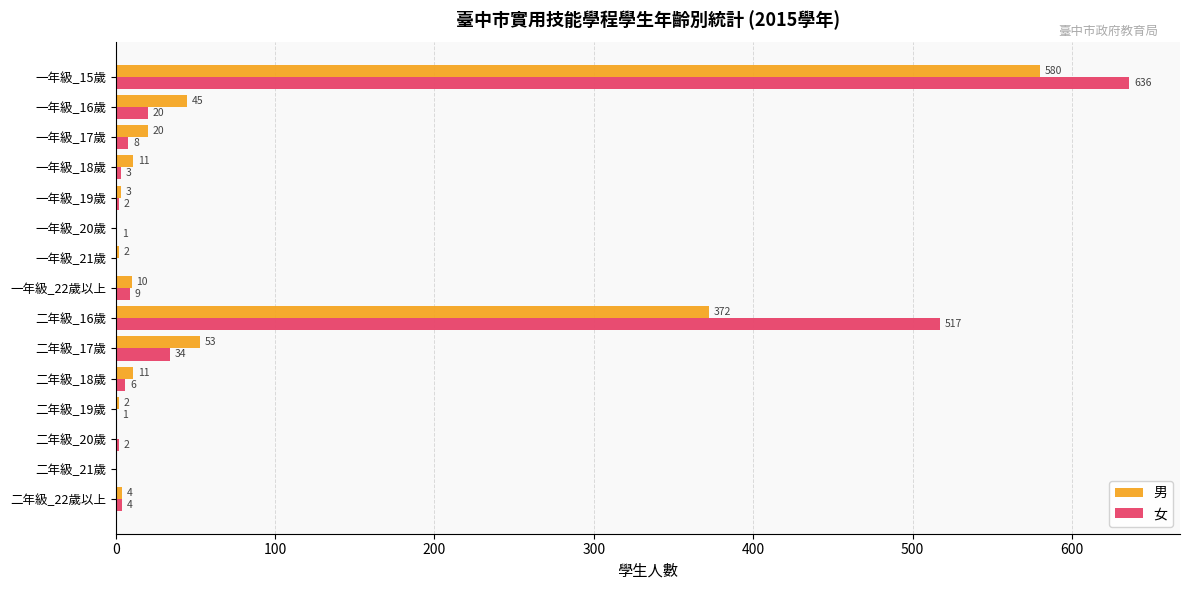

Is the value of 女 at 一年級_20歲 greater than the value of 男 at 一年級_16歲?

No